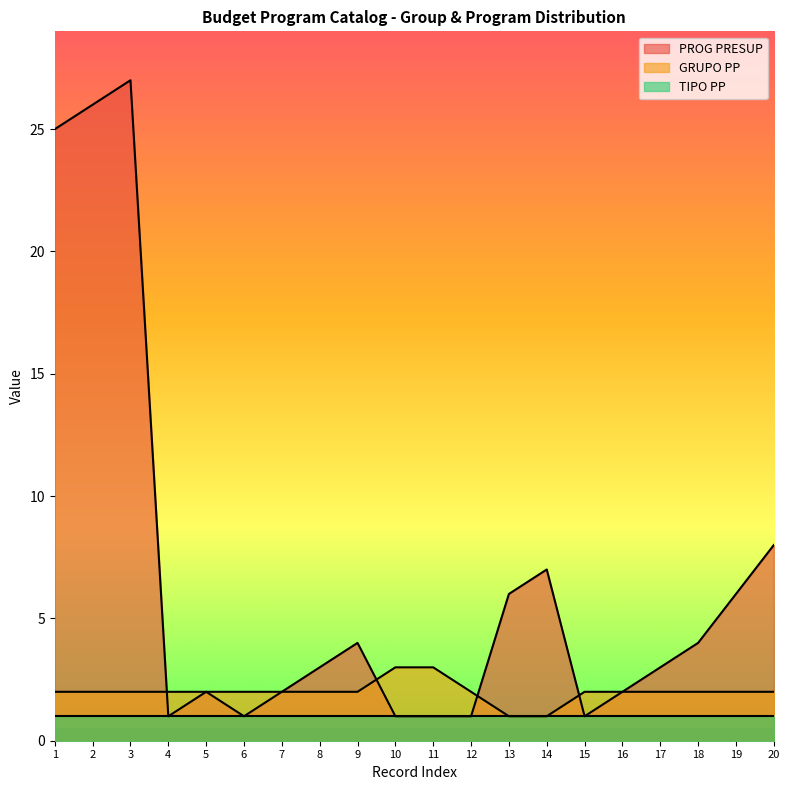

How many lines are shown in the chart?

3